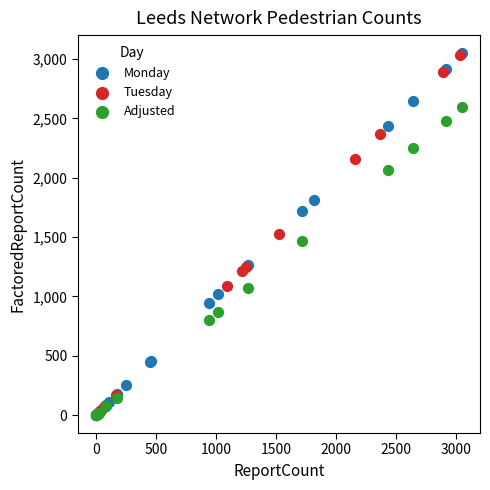

Which series has the widest spread of Y values?

Monday